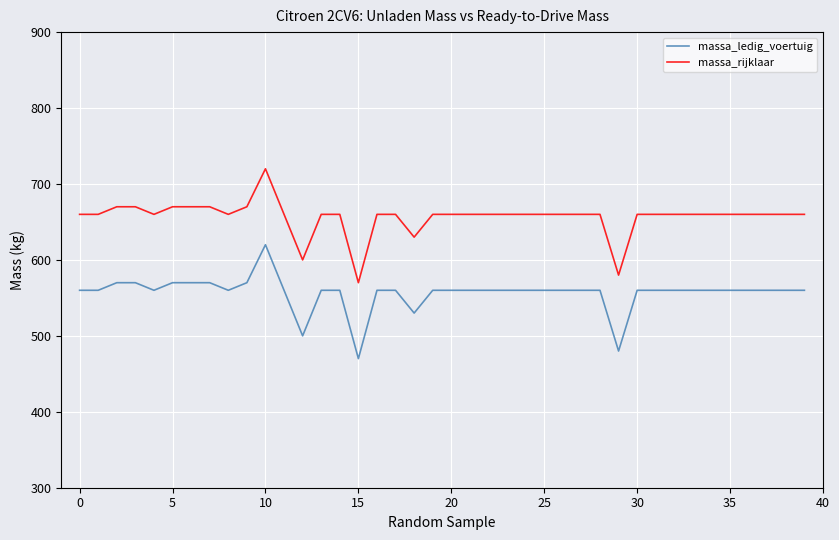

True or false: massa_rijklaar and massa_ledig_voertuig intersect in this chart.

False